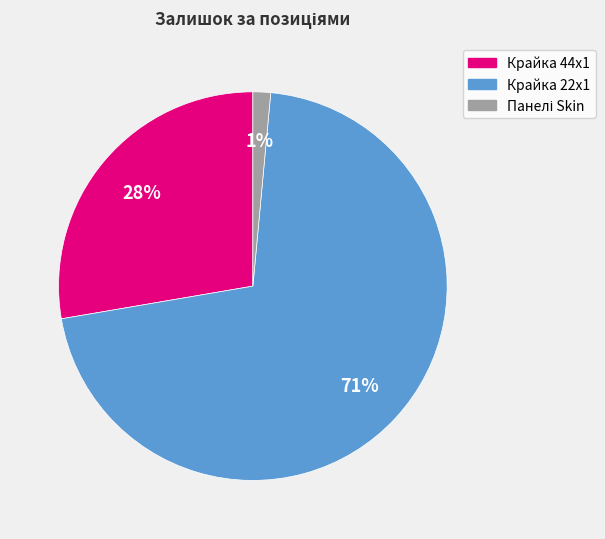

Is it true that Крайка 22x1 is 59% of the pie?

False